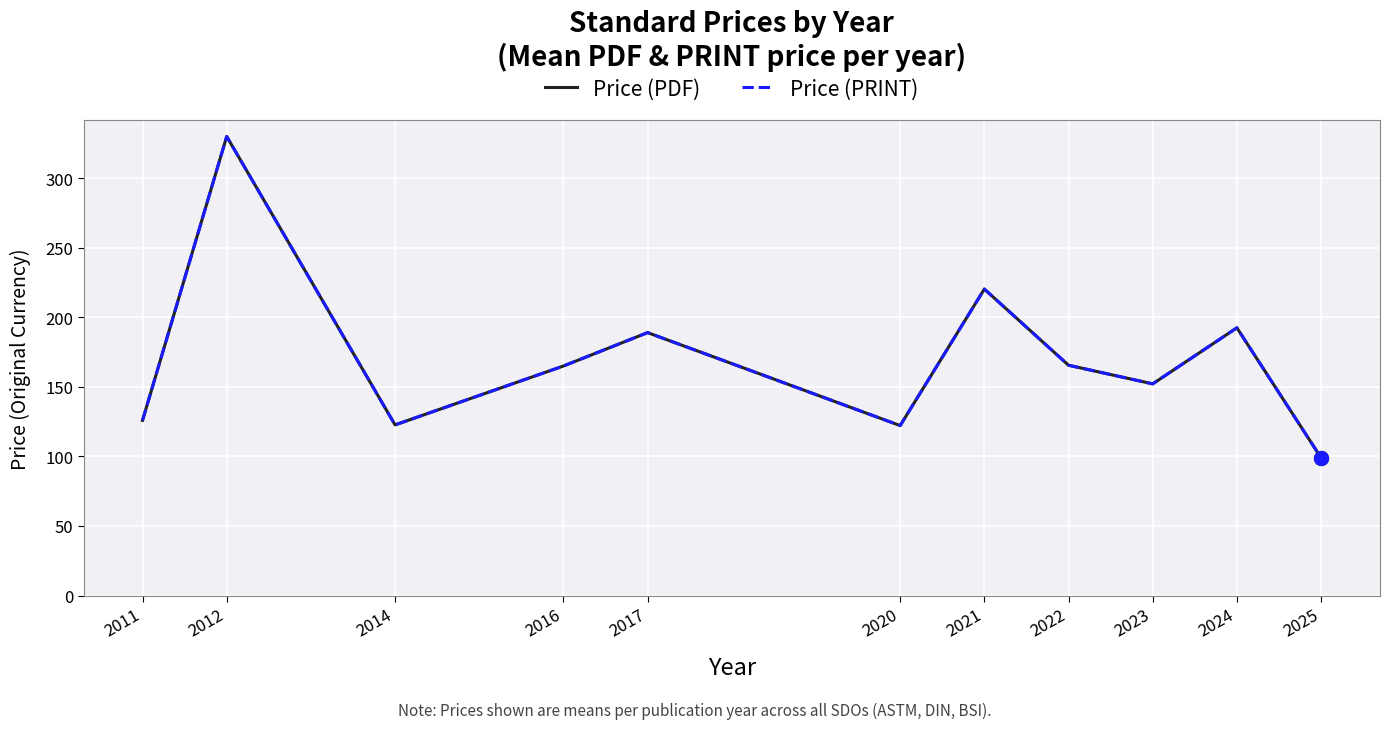

Is this an area chart (filled region under the line)?

No